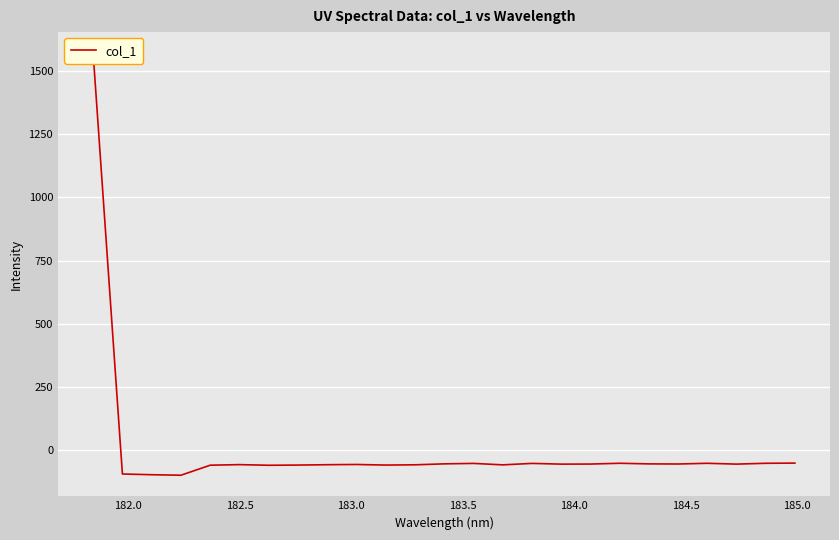

True or false: the data shows -78.9 at 21.

False